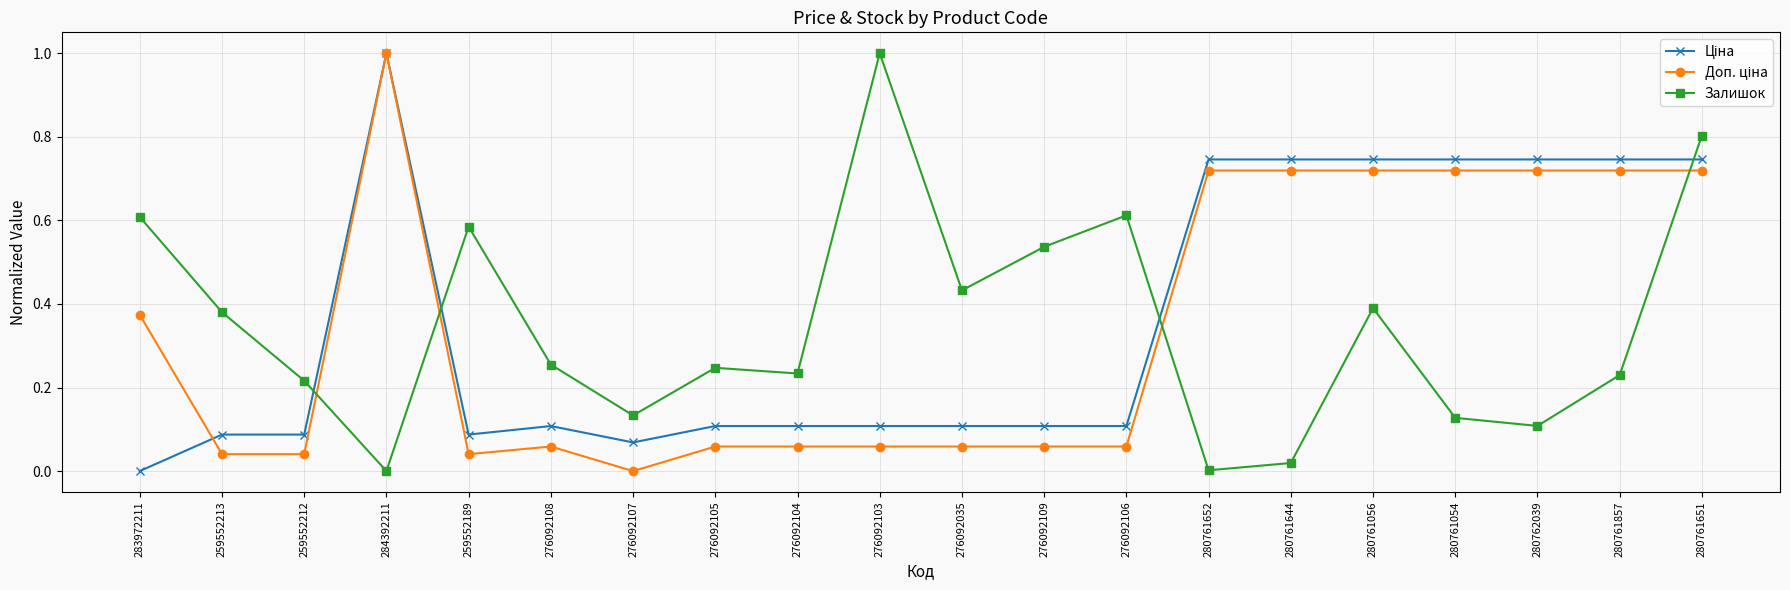

What is the label of the 18th point from the right?

259552212